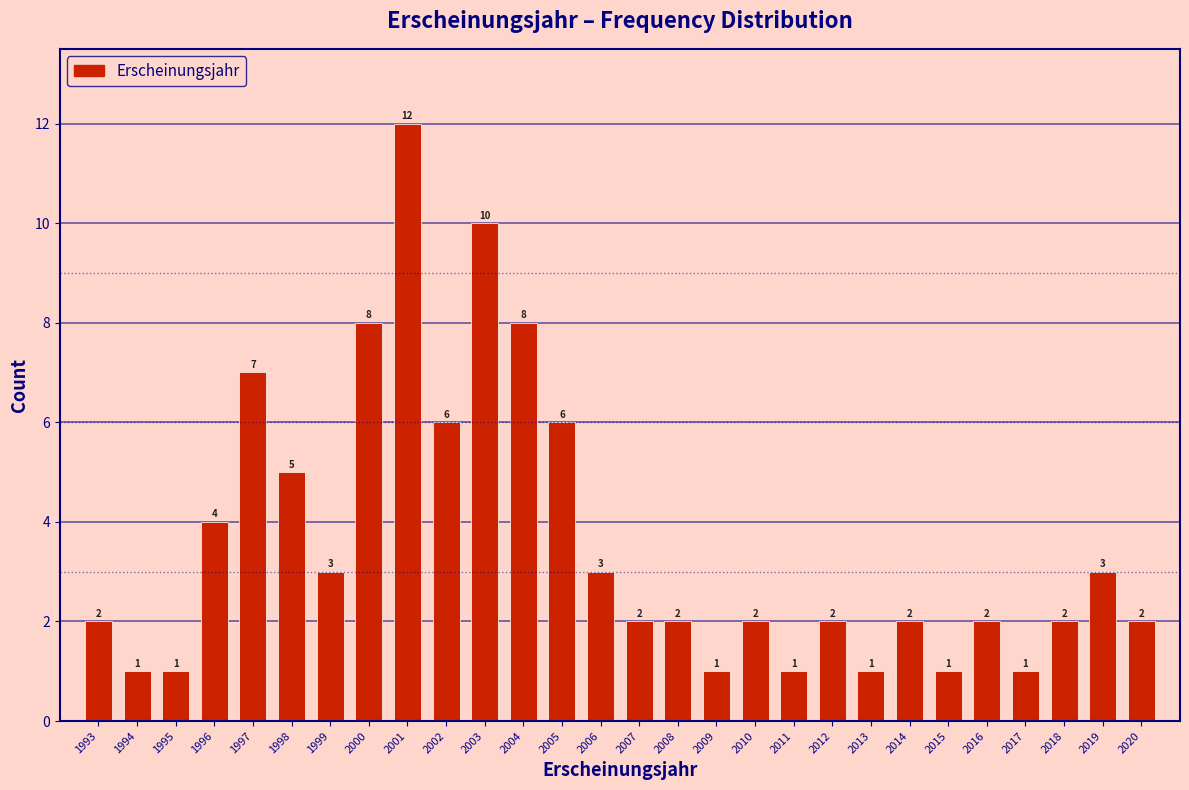

Reading left to right, transcribe all the data shown in this chart.

1993=2	1994=1	1995=1	1996=4	1997=7	1998=5	1999=3	2000=8	2001=12	2002=6	2003=10	2004=8	2005=6	2006=3	2007=2	2008=2	2009=1	2010=2	2011=1	2012=2	2013=1	2014=2	2015=1	2016=2	2017=1	2018=2	2019=3	2020=2